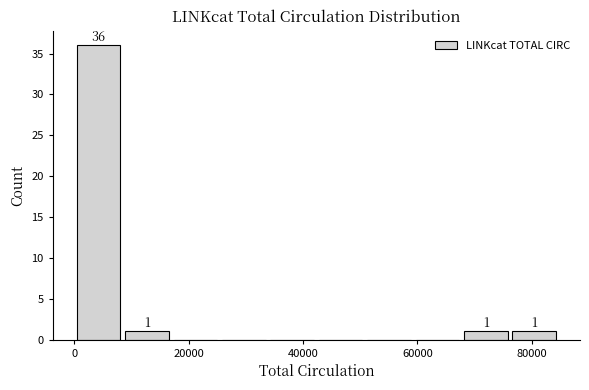

Which range on the x-axis has the tallest bar?

0 to 8000